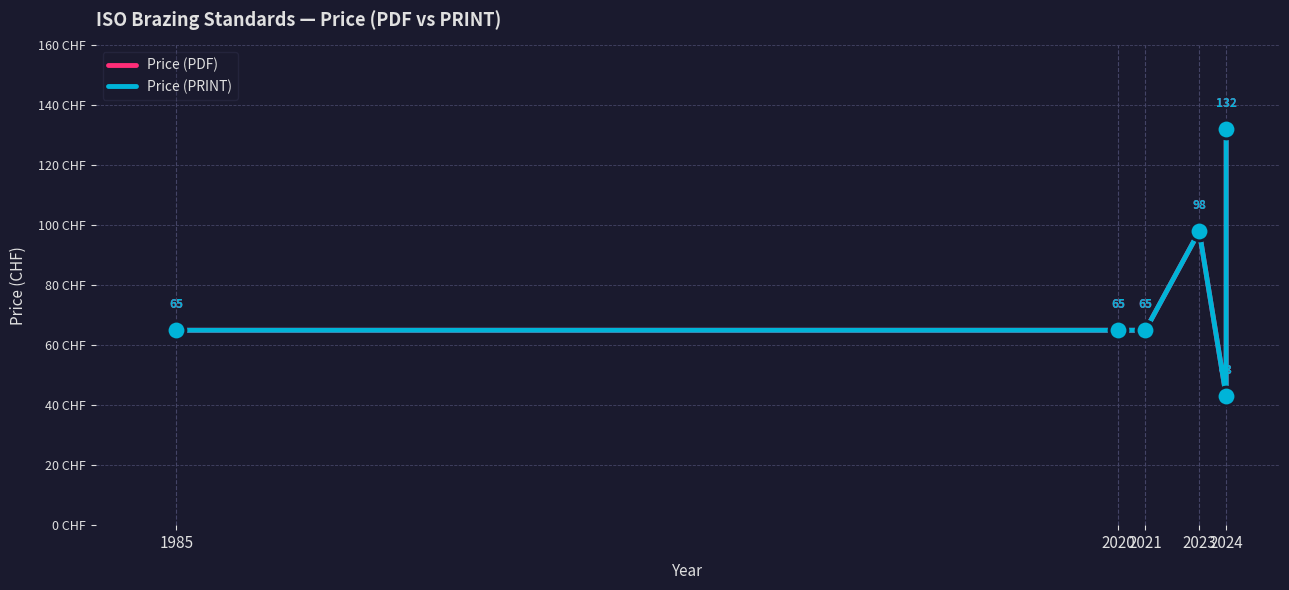

Which series has the widest spread of Y values?

Price (PDF)